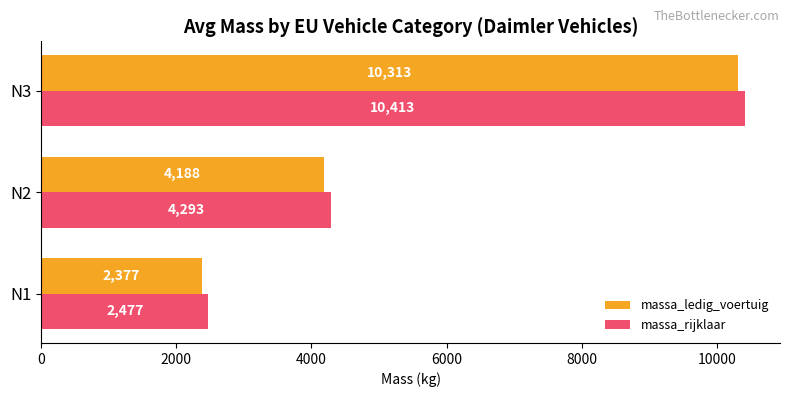

What is the spread (max minus min) of values at N3?

100.0